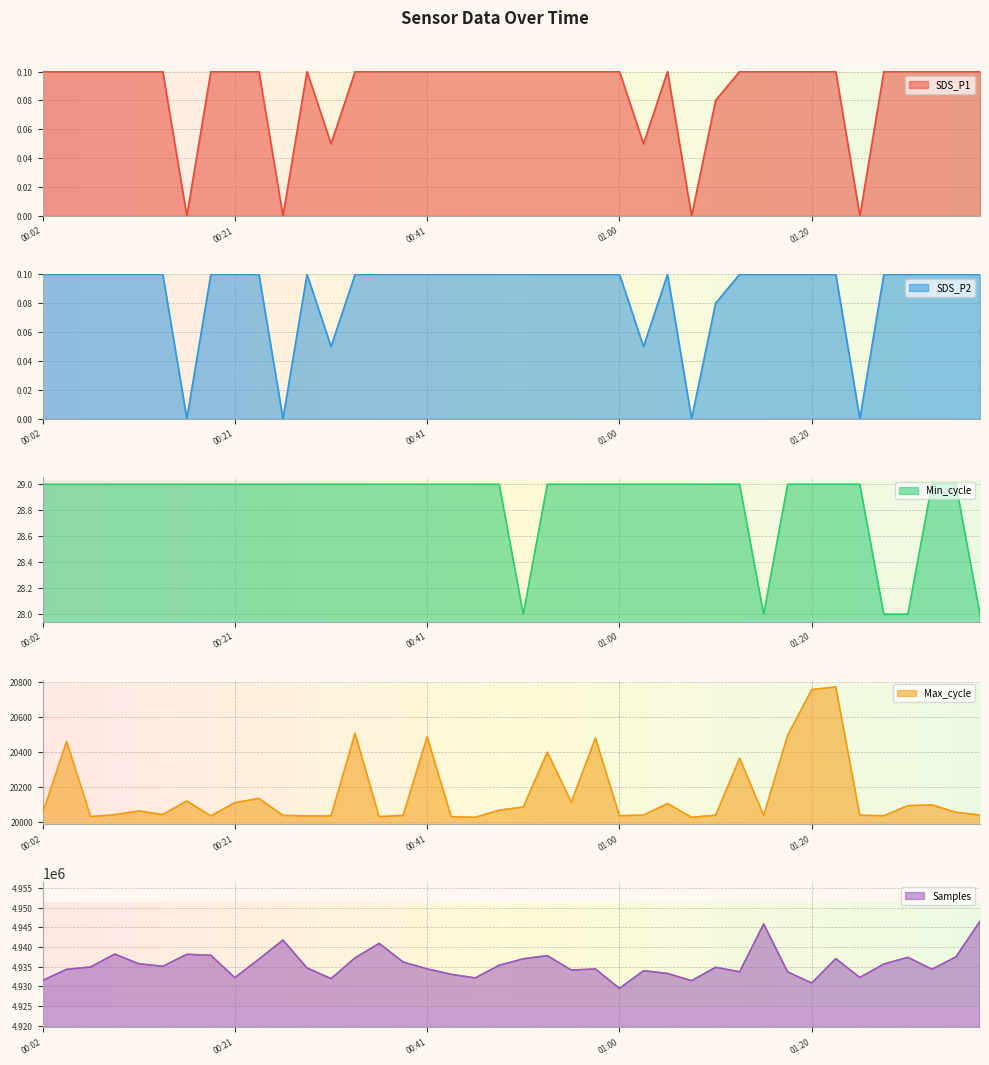

Which series has the largest total across all categories?

Samples